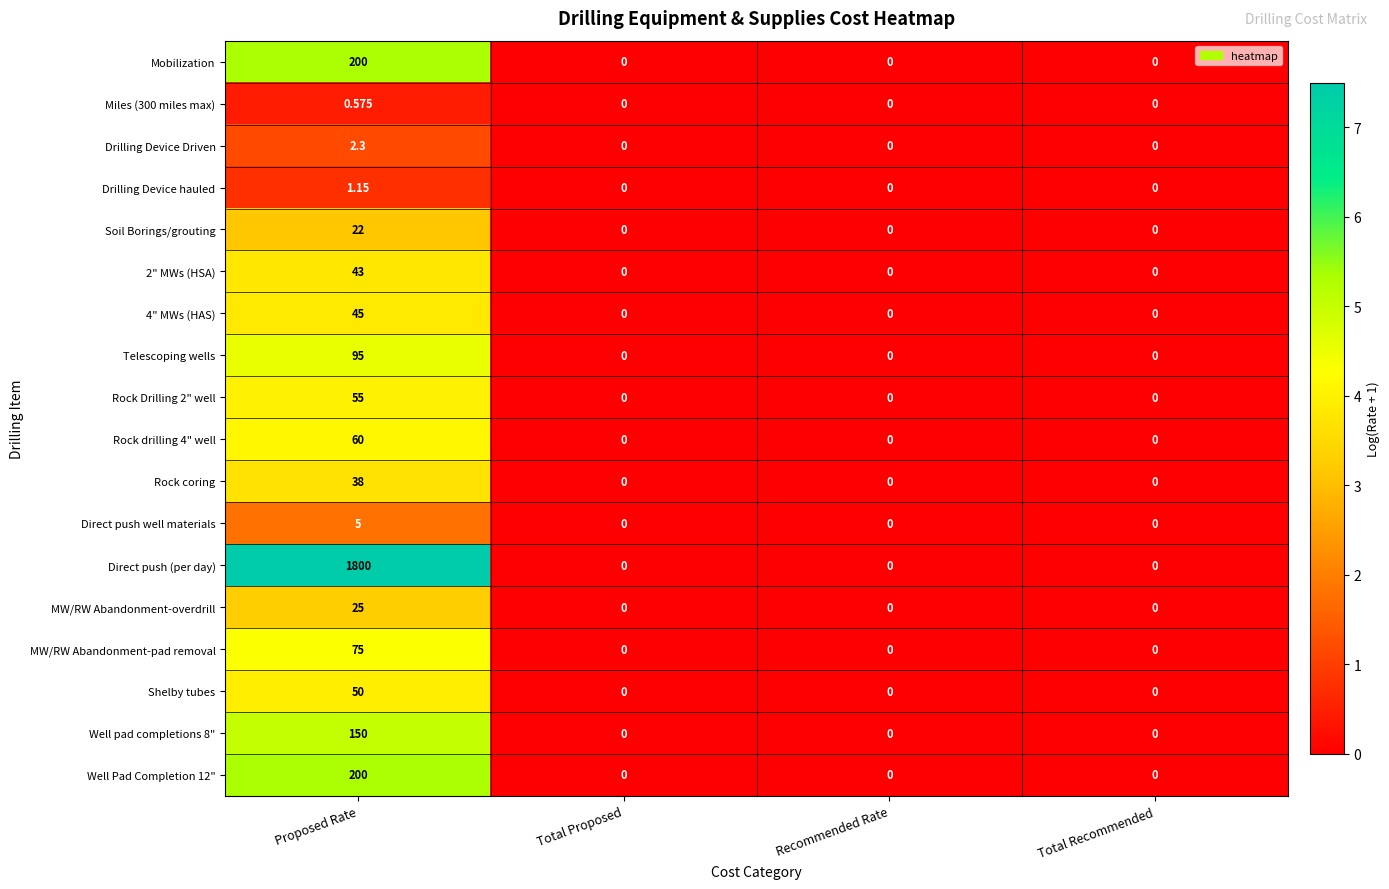

Between Proposed Rate and Recommended Rate, which series saw the biggest shift?

Direct push (per day)